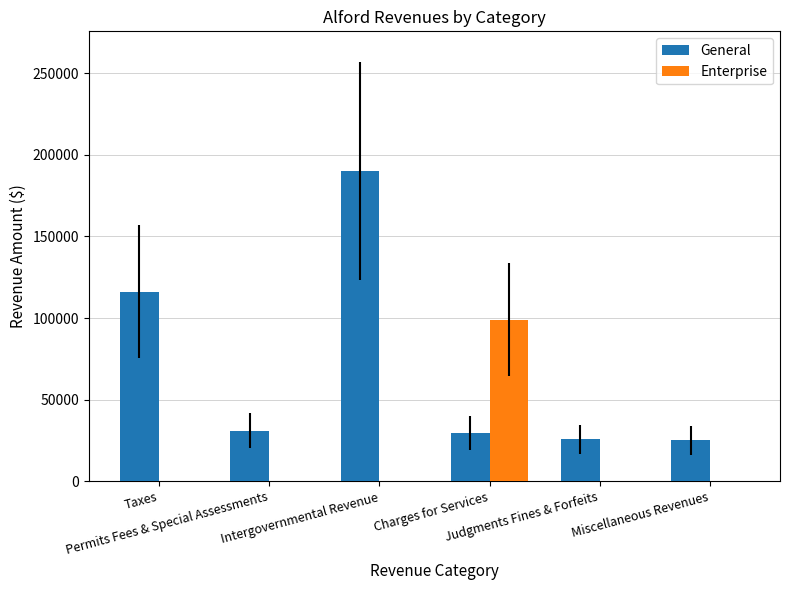

What is the highest value of the General series?

190127